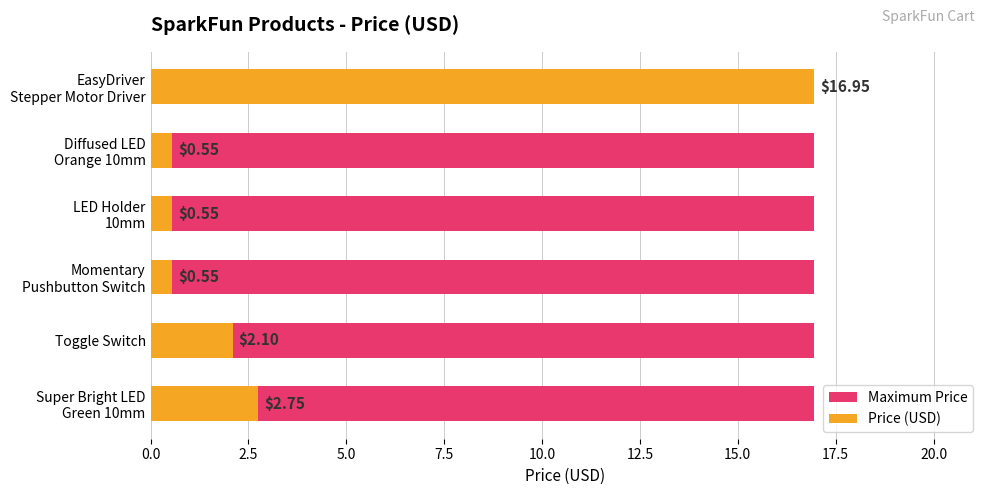

Count the number of data series in this chart.

2